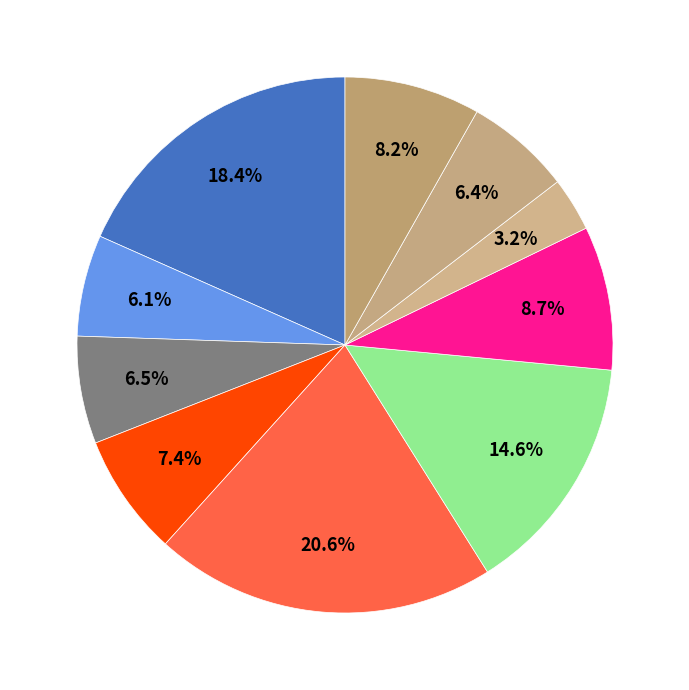

How many segments does this pie chart have?

10